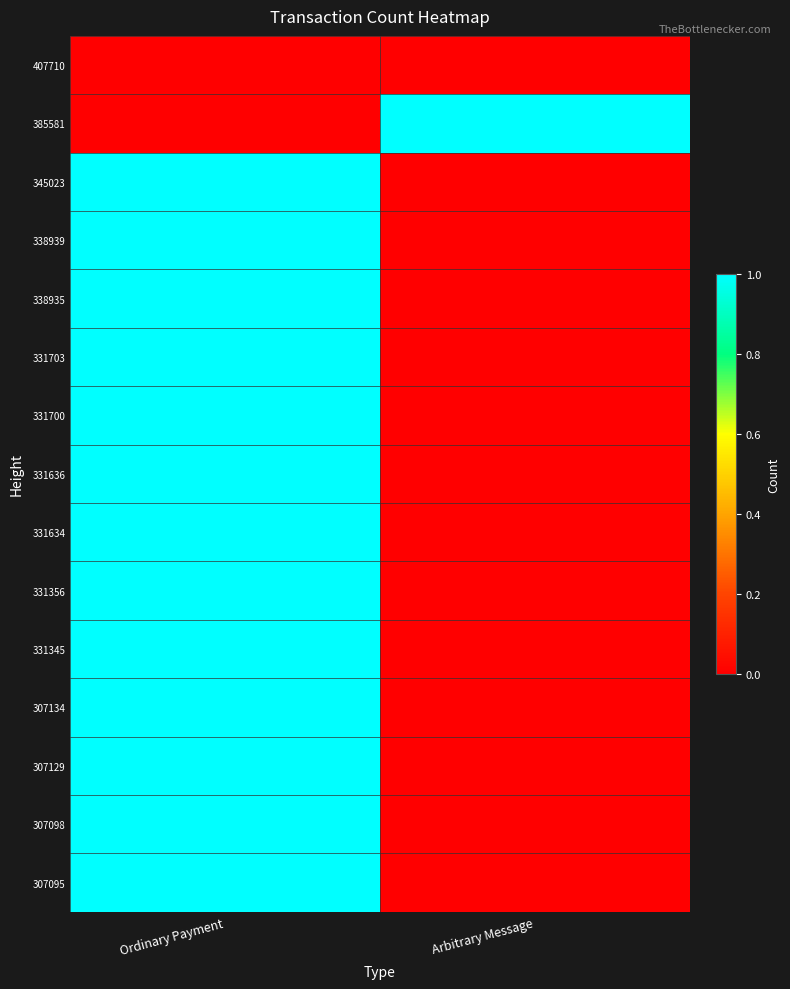

Rank the series at Ordinary Payment from highest to lowest value.

345023, 338939, 338935, 331703, 331700, 331636, 331634, 331356, 331345, 307134, 307129, 307098, 307095, 407710, 385581